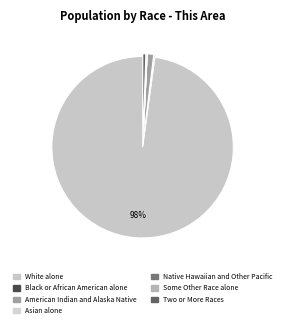

Rank the categories by value from lowest to highest.

Asian alone, Native Hawaiian and Other Pacific, Black or African American alone, Some Other Race alone, Two or More Races, American Indian and Alaska Native, White alone